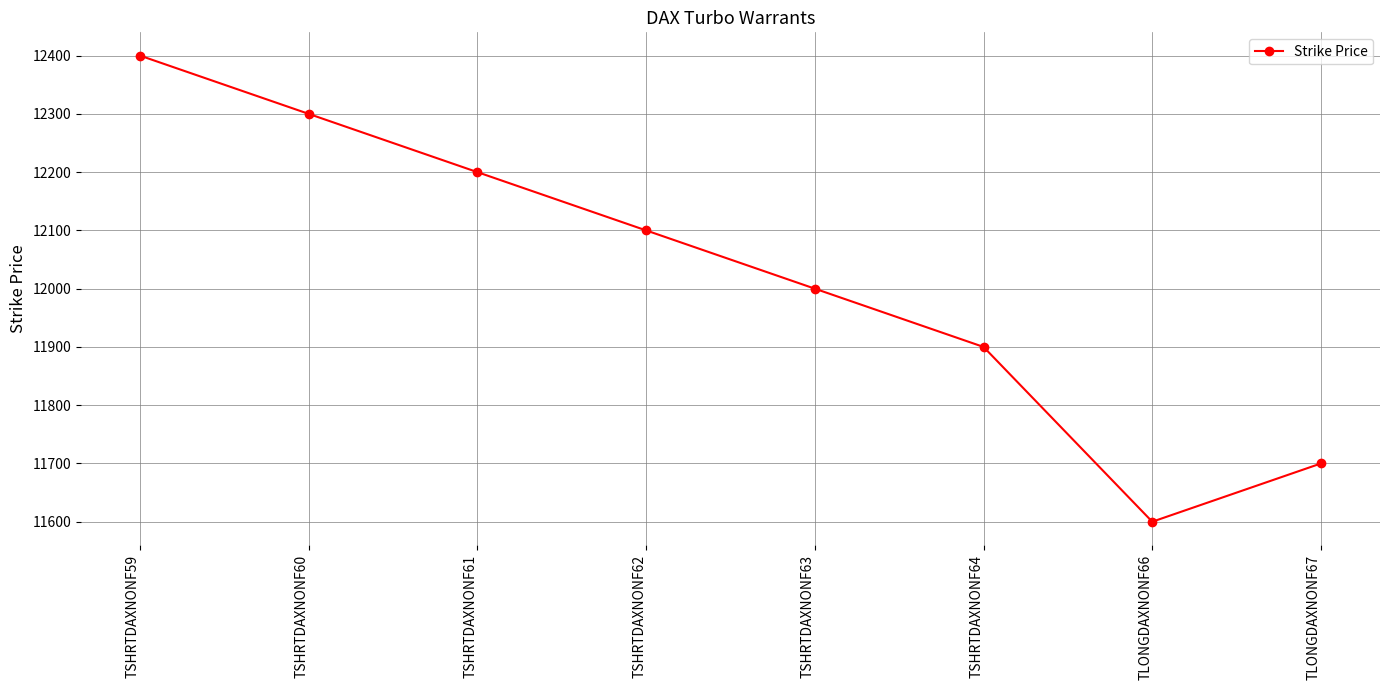

Where does the data first go above 12100?

TSHRTDAXNONF59